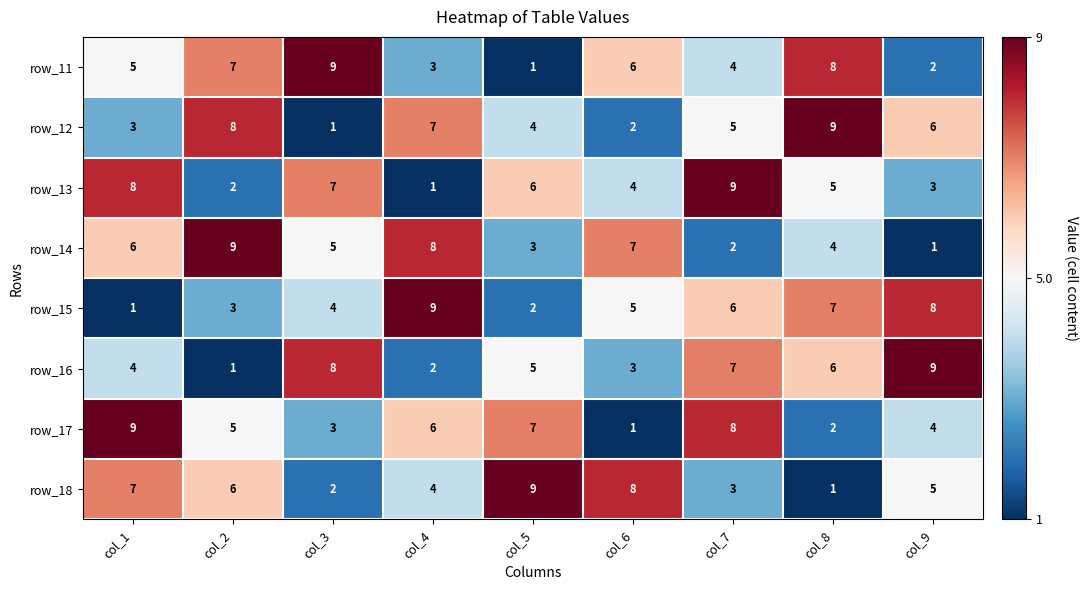

Between col_7 and col_8, which series saw the biggest shift?

row_17